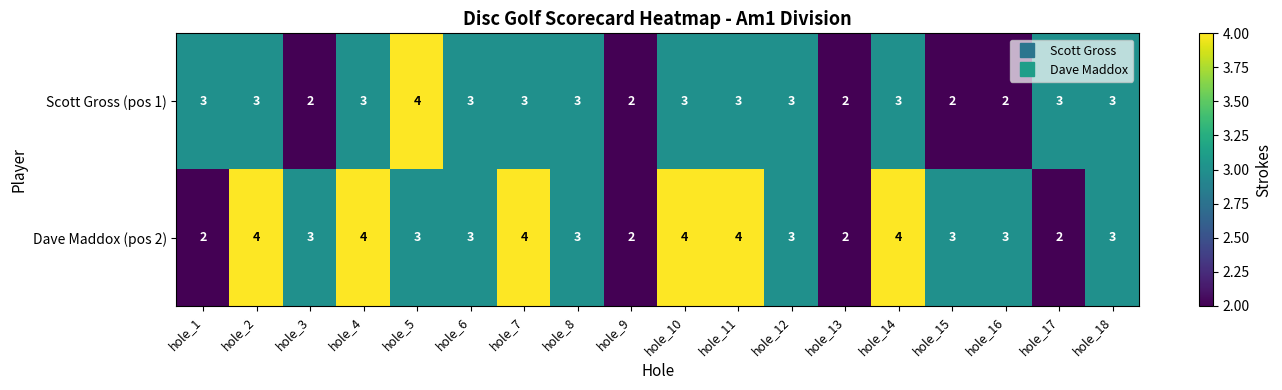

How many distinct data groups are displayed?

2